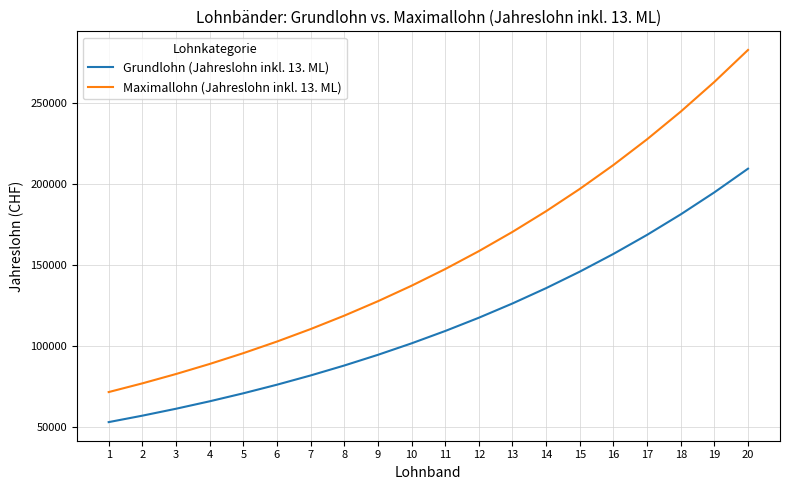

At which category is the sum across all series the highest?

20